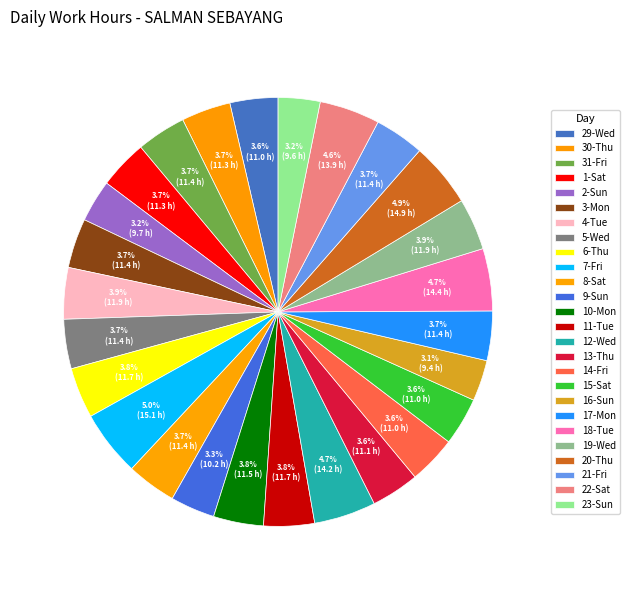

Count the number of slices in the pie.

26